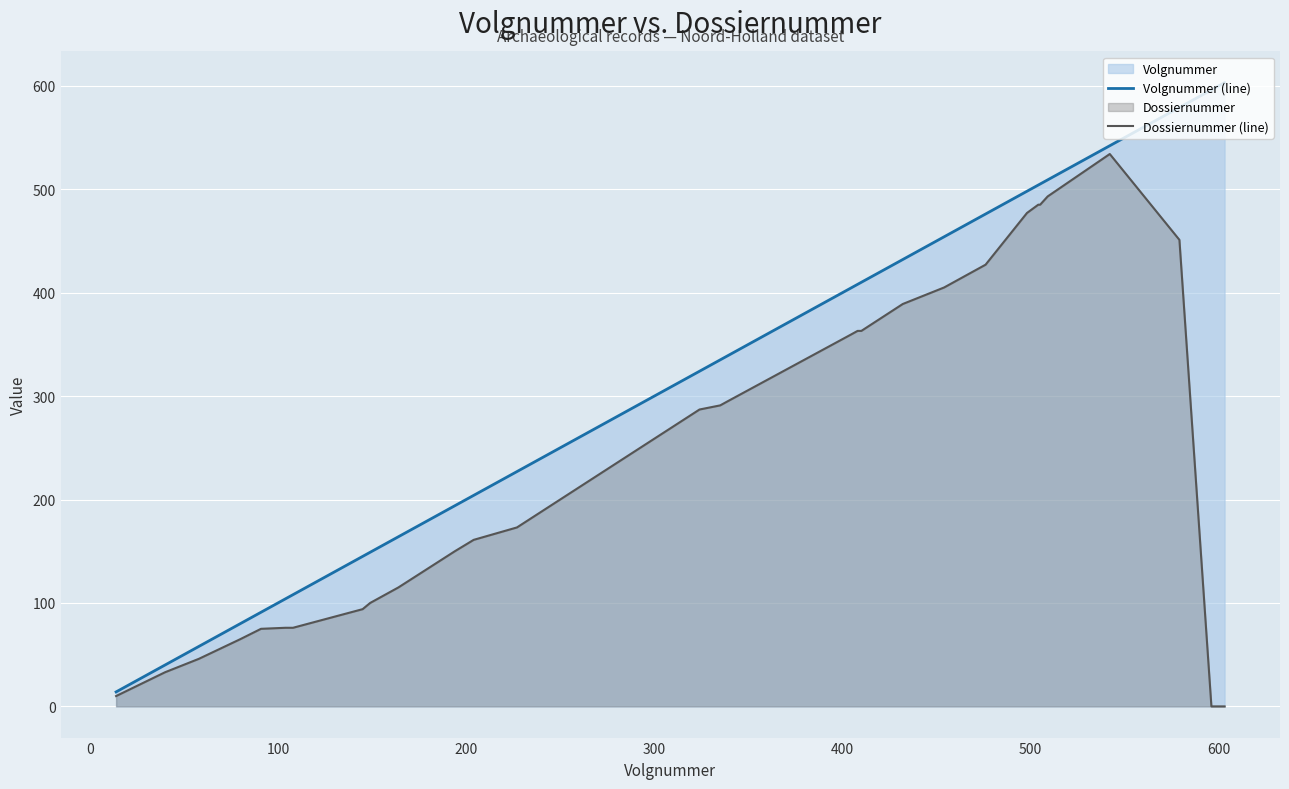

At how many categories does at least one series exceed 30?

39